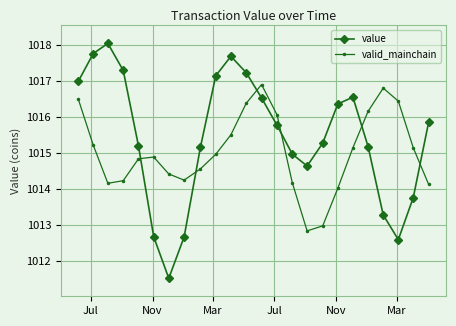

Which series has the widest spread of values?

value